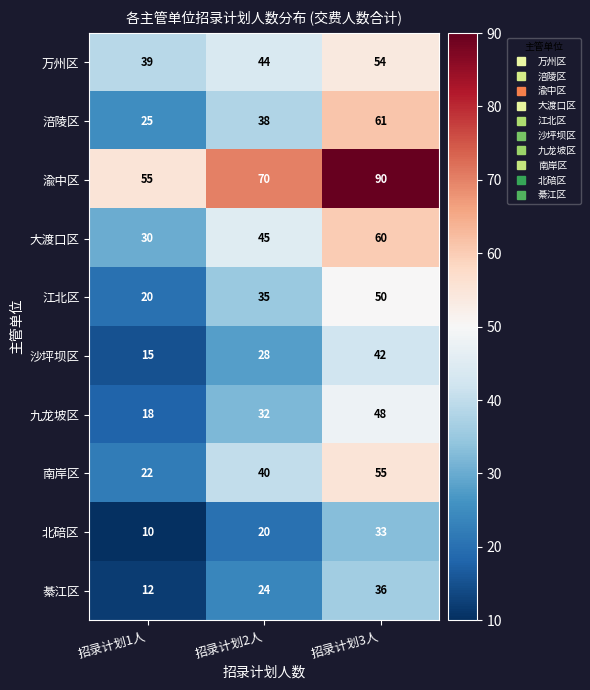

List the series in order of their peak value, lowest first.

北碚区, 綦江区, 沙坪坝区, 九龙坡区, 江北区, 万州区, 南岸区, 大渡口区, 涪陵区, 渝中区